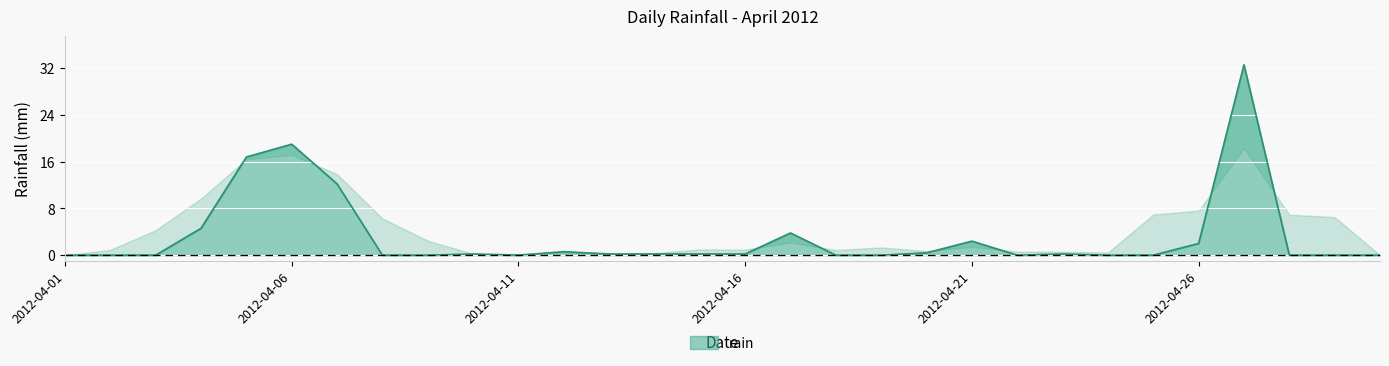

At which category does the data reach its first local peak?

2012-04-06